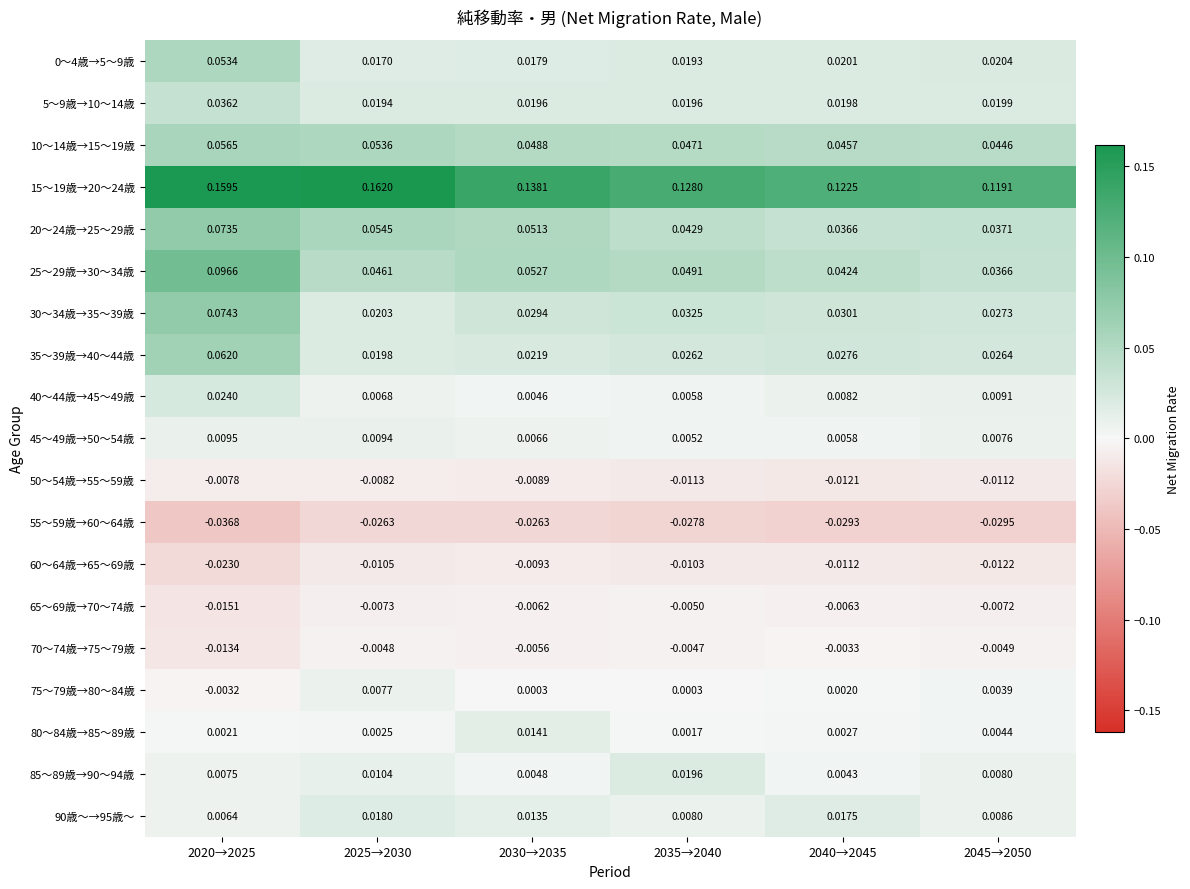

At which category is the sum across all series the highest?

2020→2025